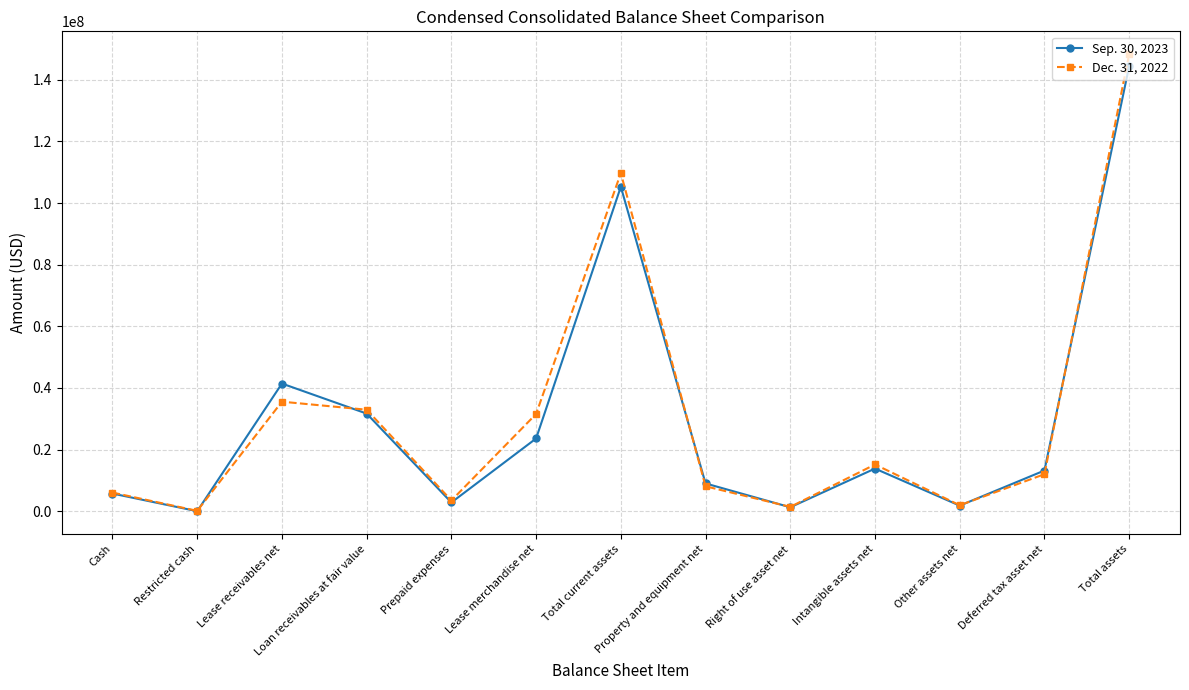

What is the sum of the Dec. 31, 2022 values at Intangible assets net and Right of use asset net?

16568619